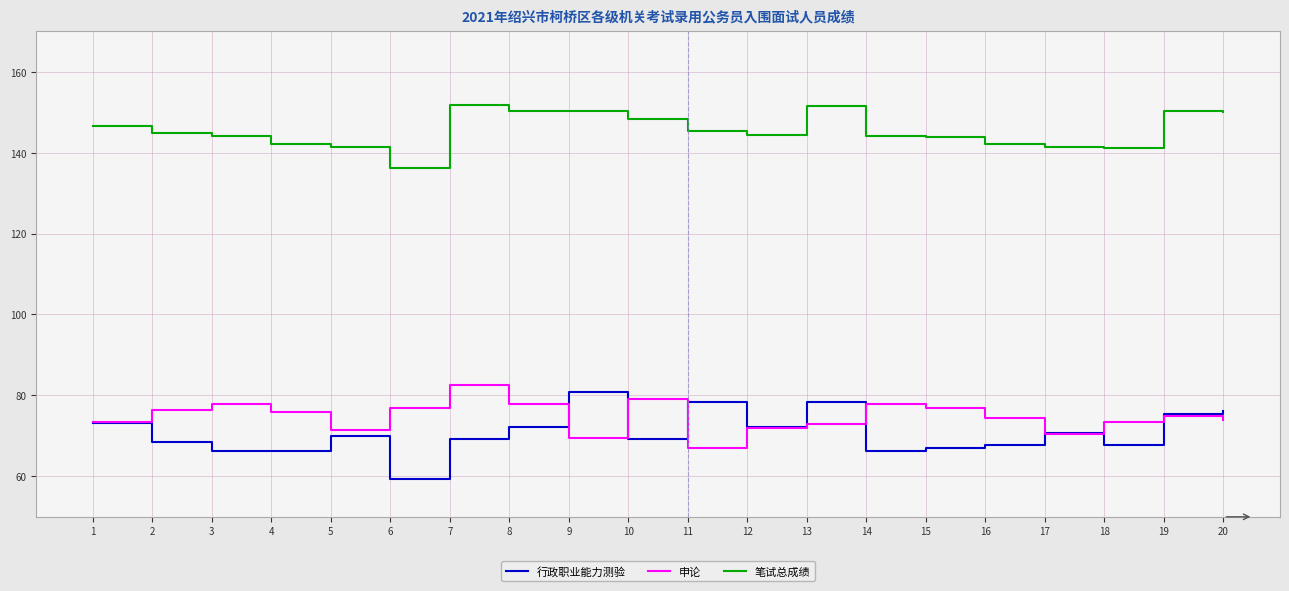

The 笔试总成绩 series shows 151.5 at 13. True or false?

True